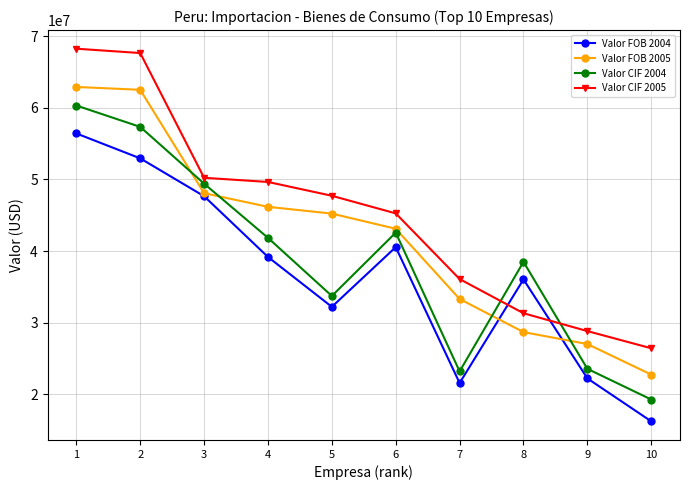

Which label corresponds to the smallest value in the chart?

10